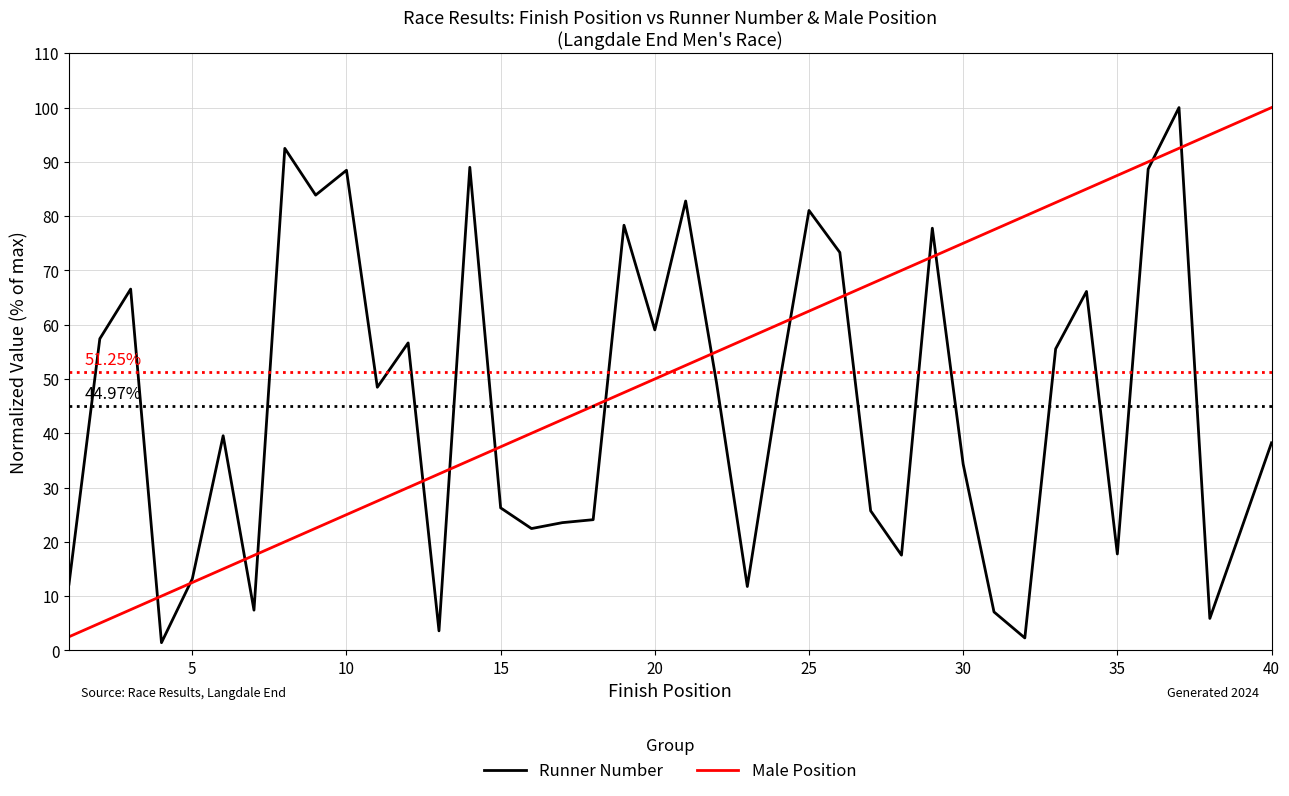

List the series in order of their overall mean, highest first.

Male Position, Runner Number